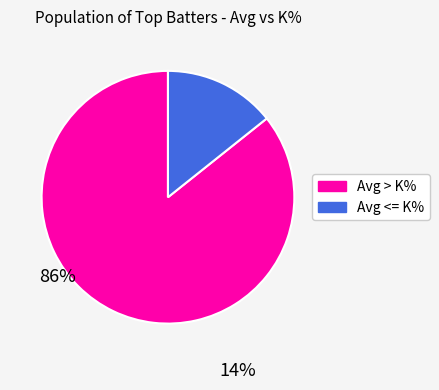

Which has a higher value, Avg > K% or Avg <= K%?

Avg > K%